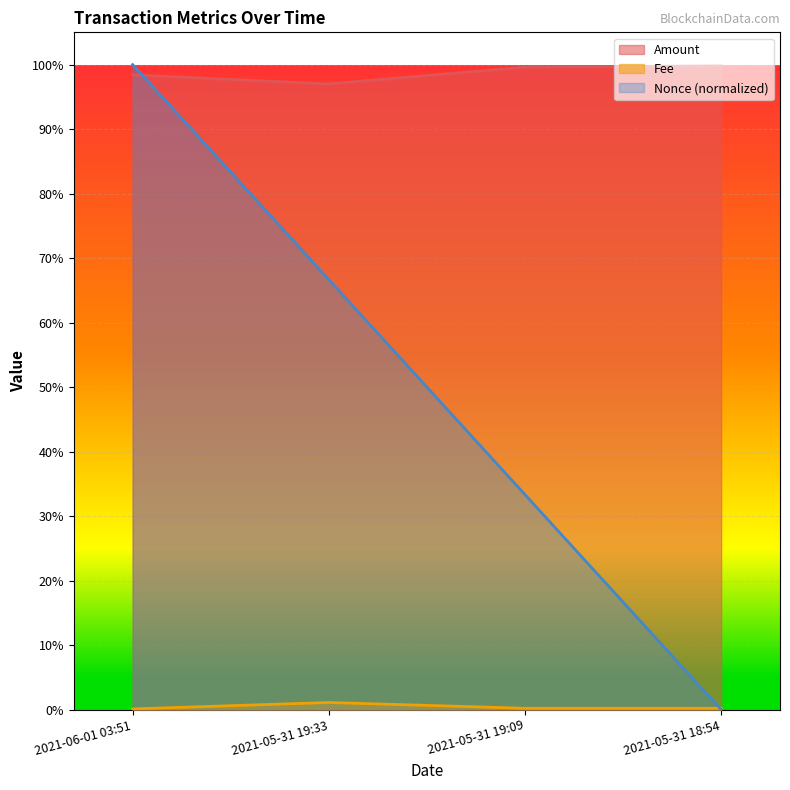

At which category is the sum across all series the highest?

2021-06-01 03:51